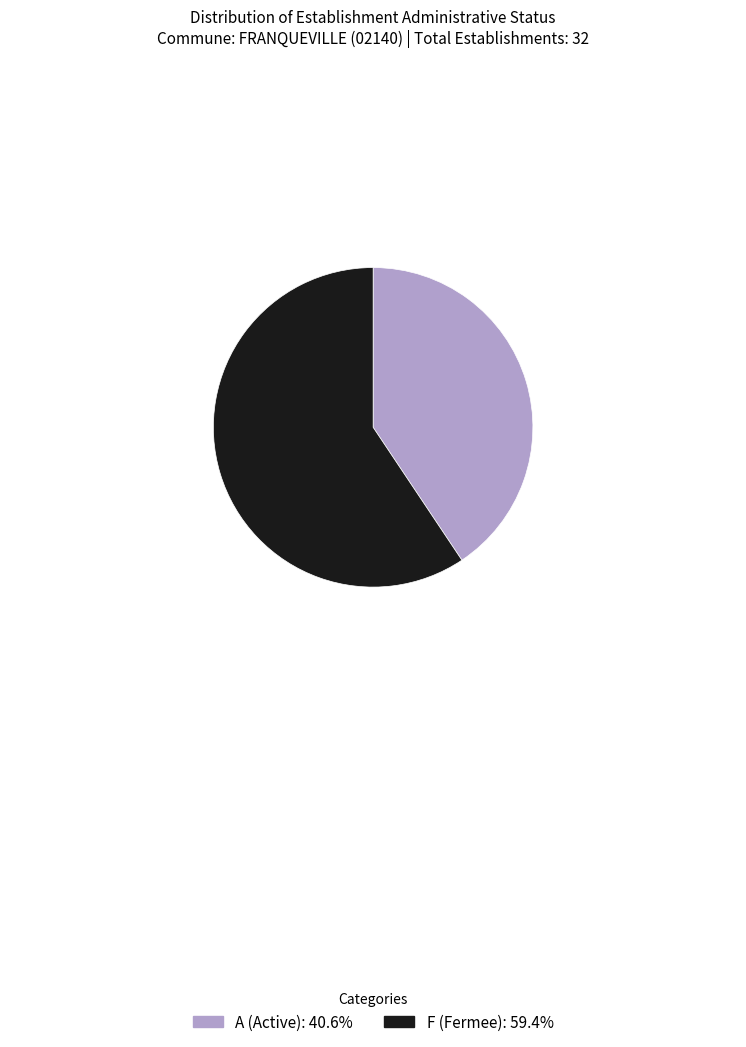

The F slice represents 71% of the pie. True or false?

False